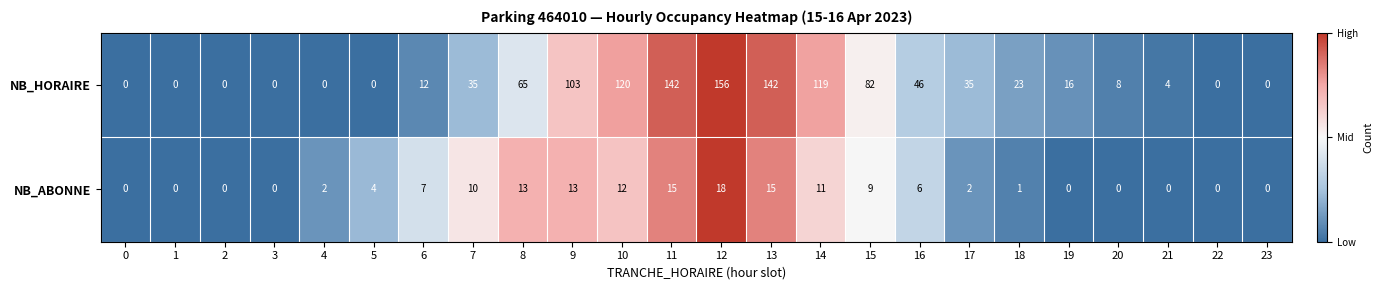

At which category is the sum across all series the highest?

12